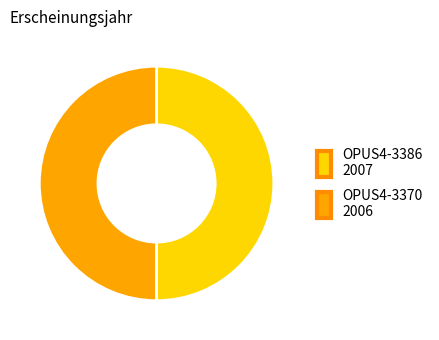

Is it true that OPUS4-3386 is 50% of the pie?

True